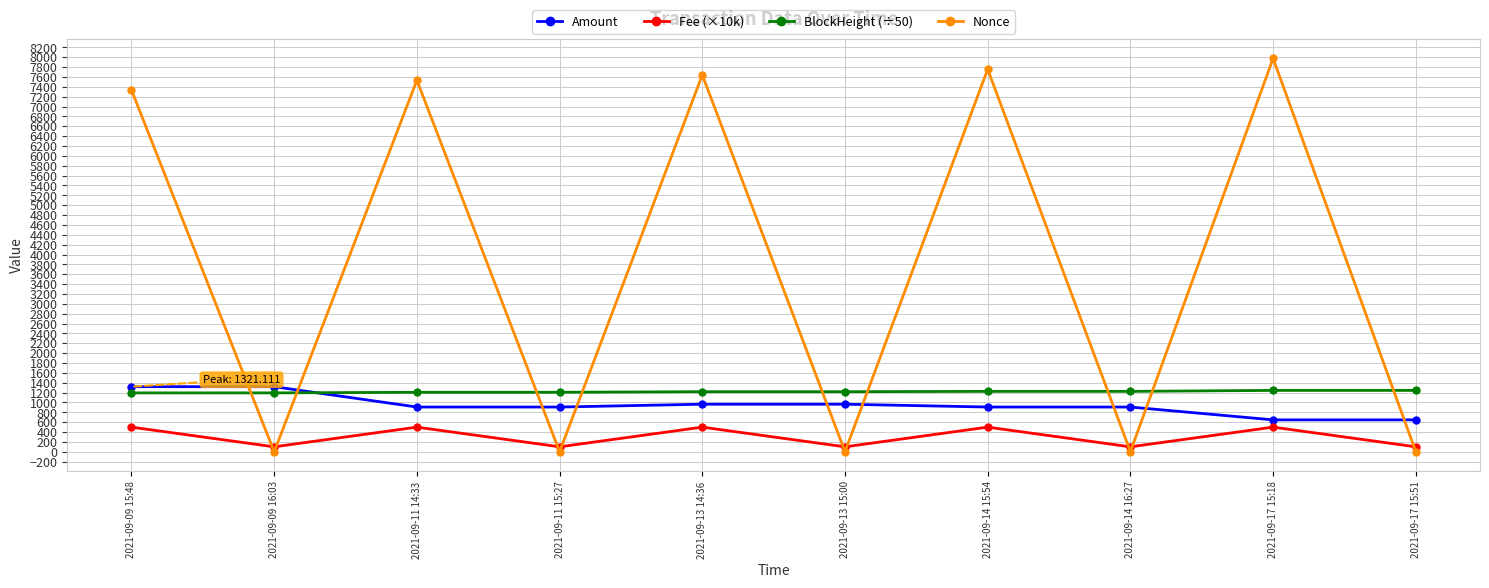

Rank the series at 2021-09-11 14:33 from highest to lowest value.

Nonce, BlockHeight (÷50), Amount, Fee (×10k)